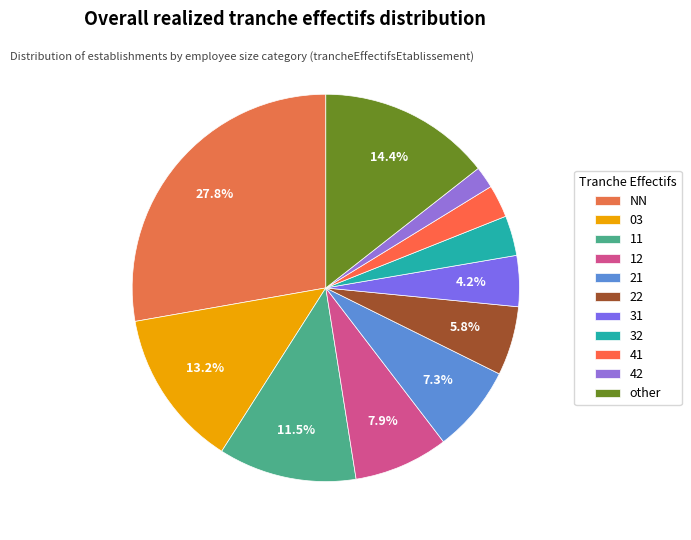

Is 21 the majority of the pie?

No